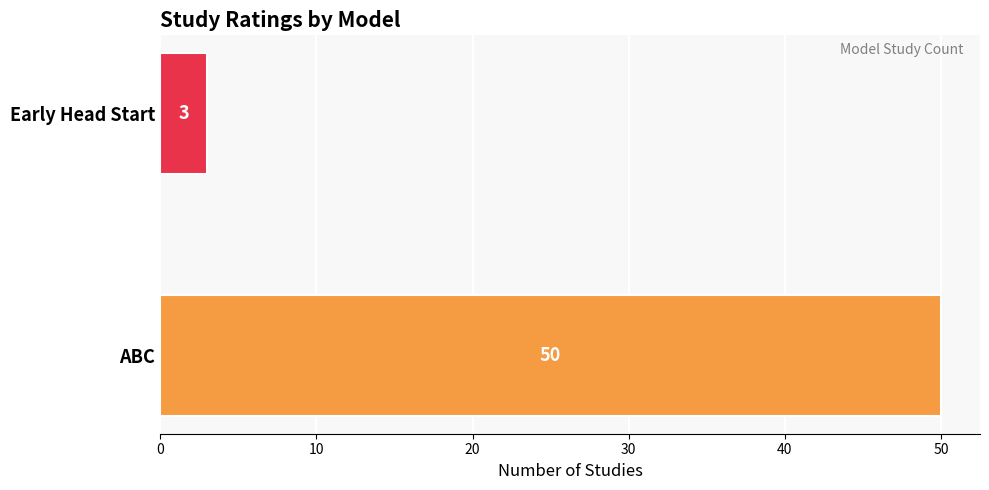

True or false: the data shows 3 at Early Head Start.

True